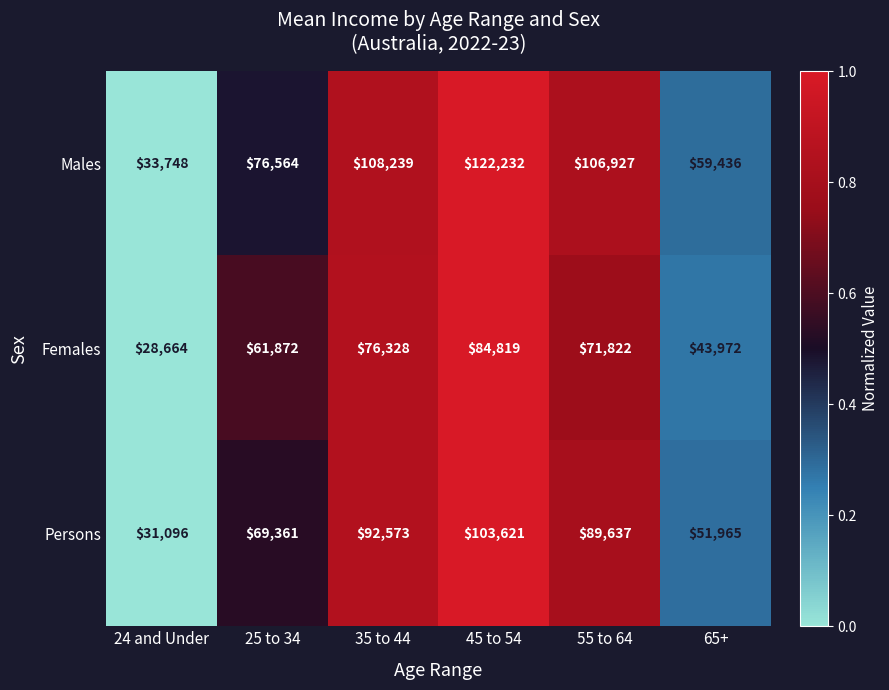

How many categories are shown in the chart?

6